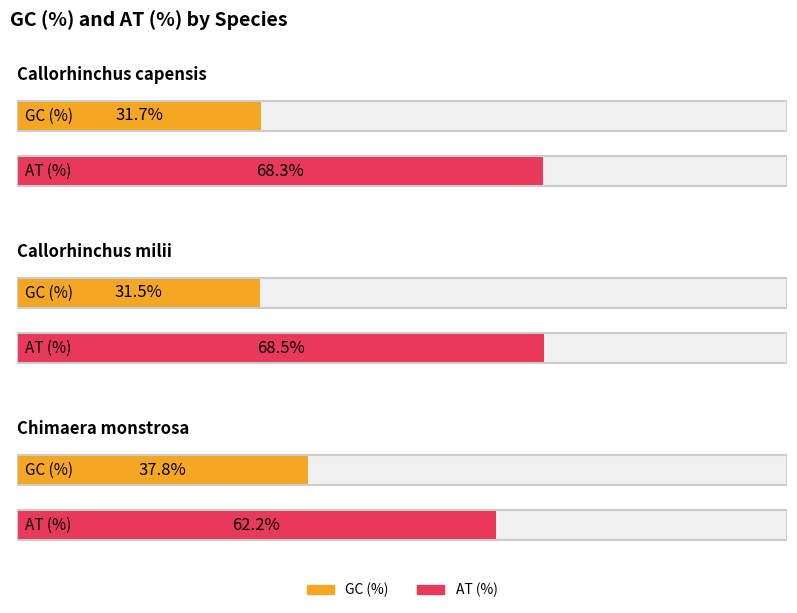

What is the approximate value of GC (%) at Callorhinchus capensis?

31.7